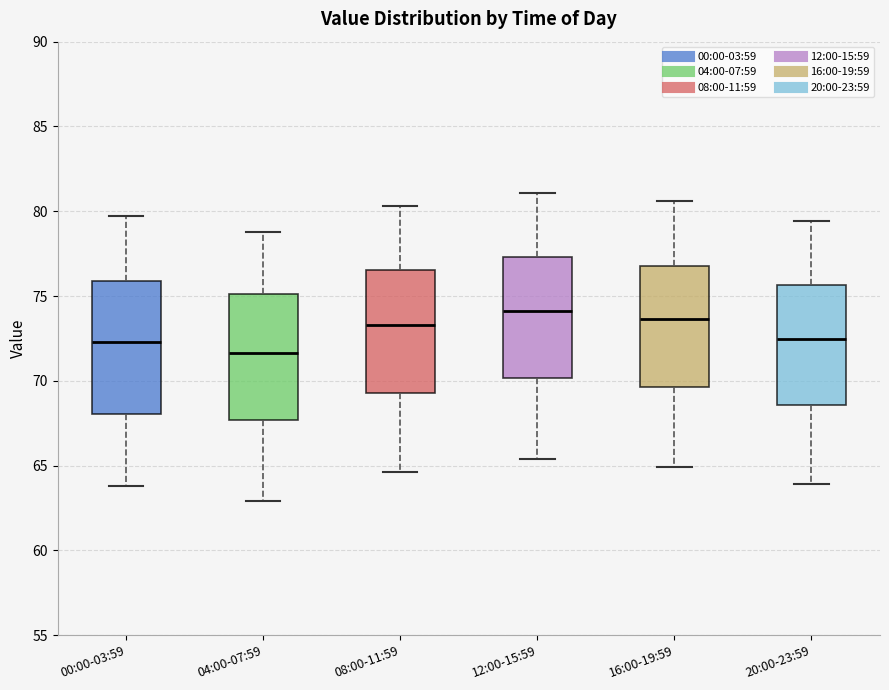

Reading left to right, read every box against the y-axis: the position of its median line, the range the box covers, and the ends of its whiskers. The values are not printed on the chart, so give them approximately, as read against the axis.

00:00-03:59: median 72.5, box 68.0 to 76.0, whiskers 64.0 to 79.5
04:00-07:59: median 71.5, box 67.5 to 75.0, whiskers 63.0 to 79.0
08:00-11:59: median 73.5, box 69.5 to 76.5, whiskers 64.5 to 80.5
12:00-15:59: median 74.0, box 70.0 to 77.5, whiskers 65.5 to 81.0
16:00-19:59: median 73.5, box 69.5 to 77.0, whiskers 65.0 to 80.5
20:00-23:59: median 72.5, box 68.5 to 75.5, whiskers 64.0 to 79.5